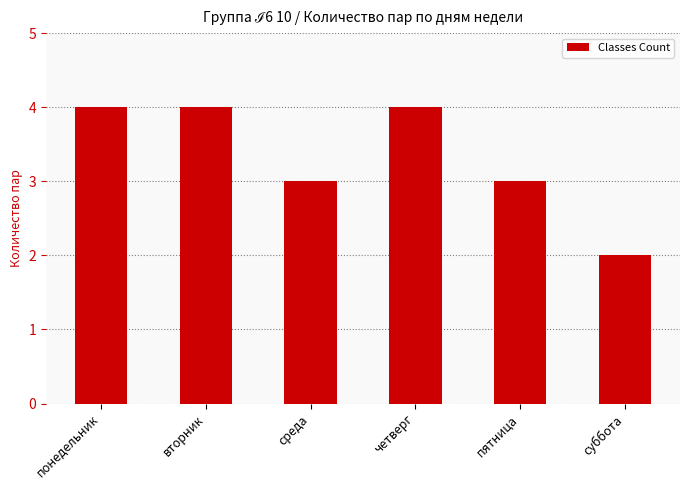

Which label corresponds to the smallest value in the chart?

суббота